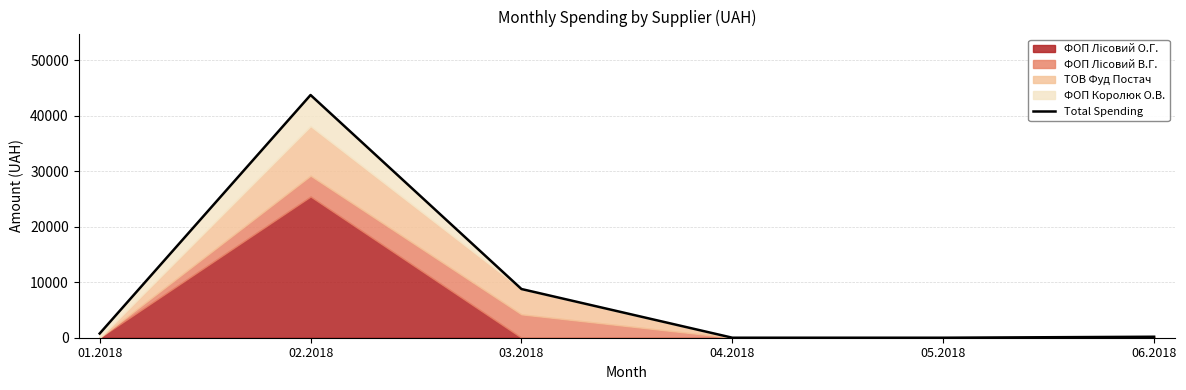

Does the chart have visible grid lines?

Yes